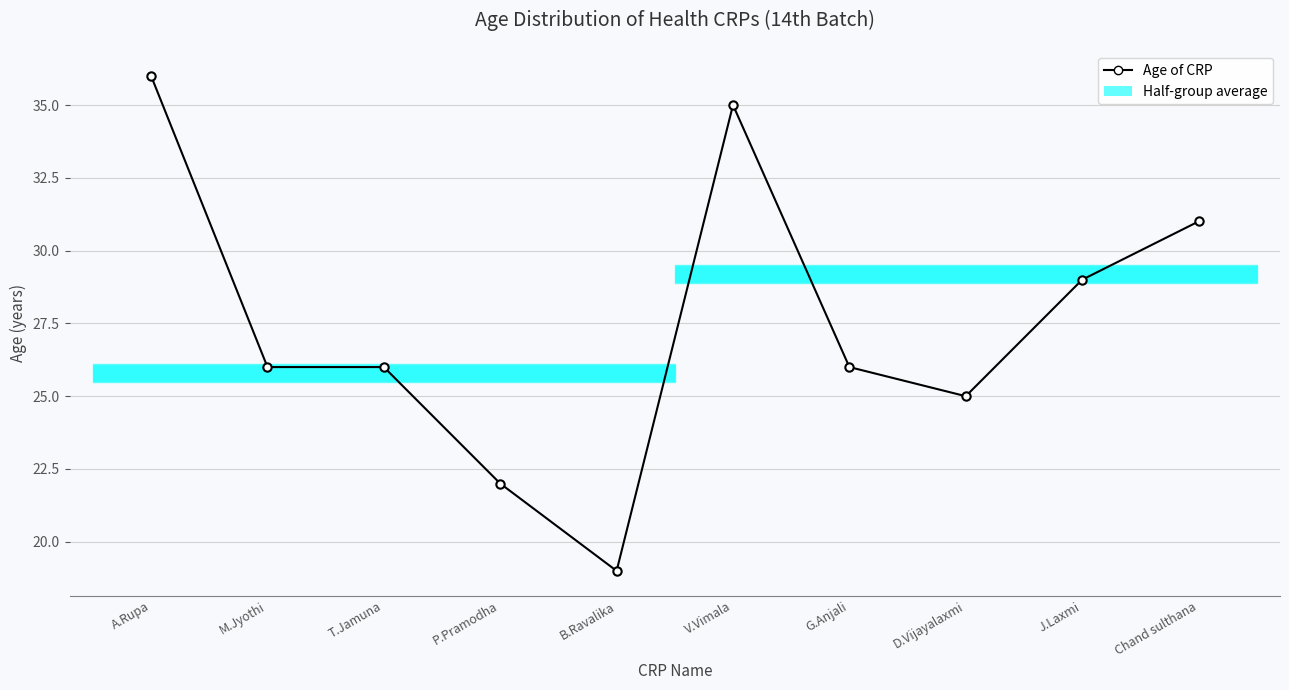

Rank the categories by value from lowest to highest.

B.Ravalika, P.Pramodha, D.Vijayalaxmi, M.Jyothi, T.Jamuna, G.Anjali, J.Laxmi, Chand sulthana, V.Vimala, A.Rupa